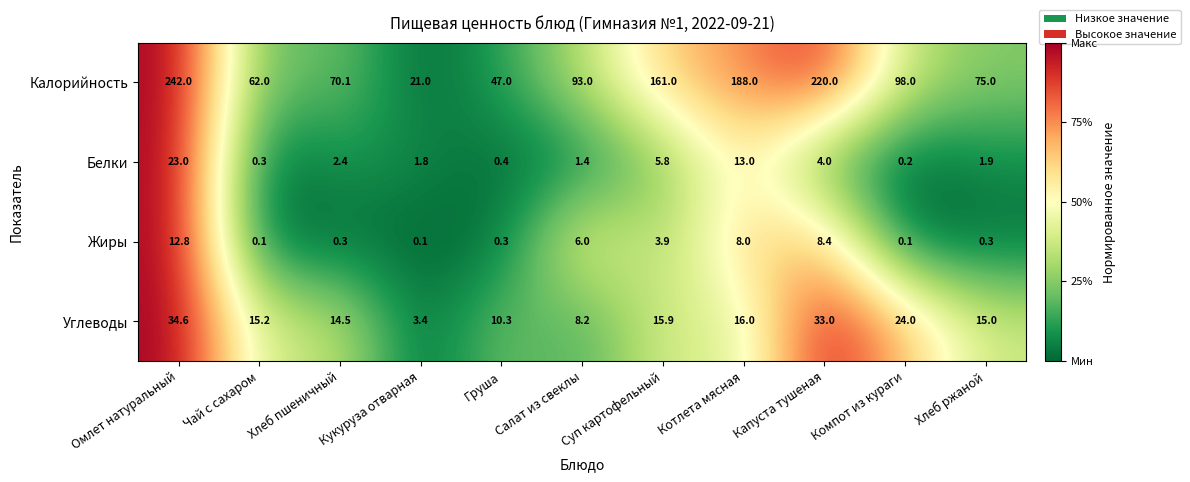

What is the difference between the highest and lowest values at Суп картофельный?

157.1